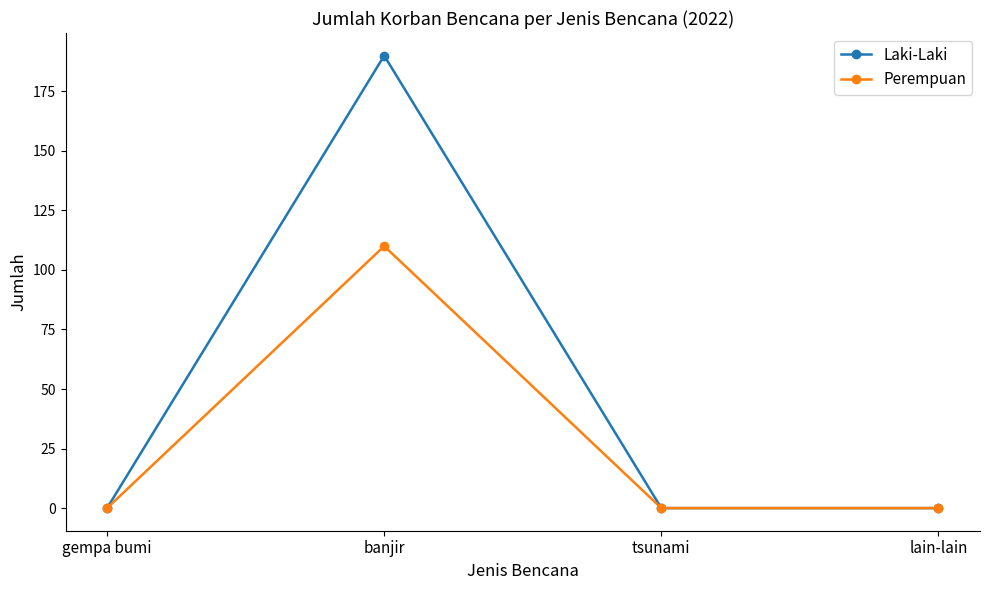

The Perempuan series shows 0 at lain-lain. True or false?

True